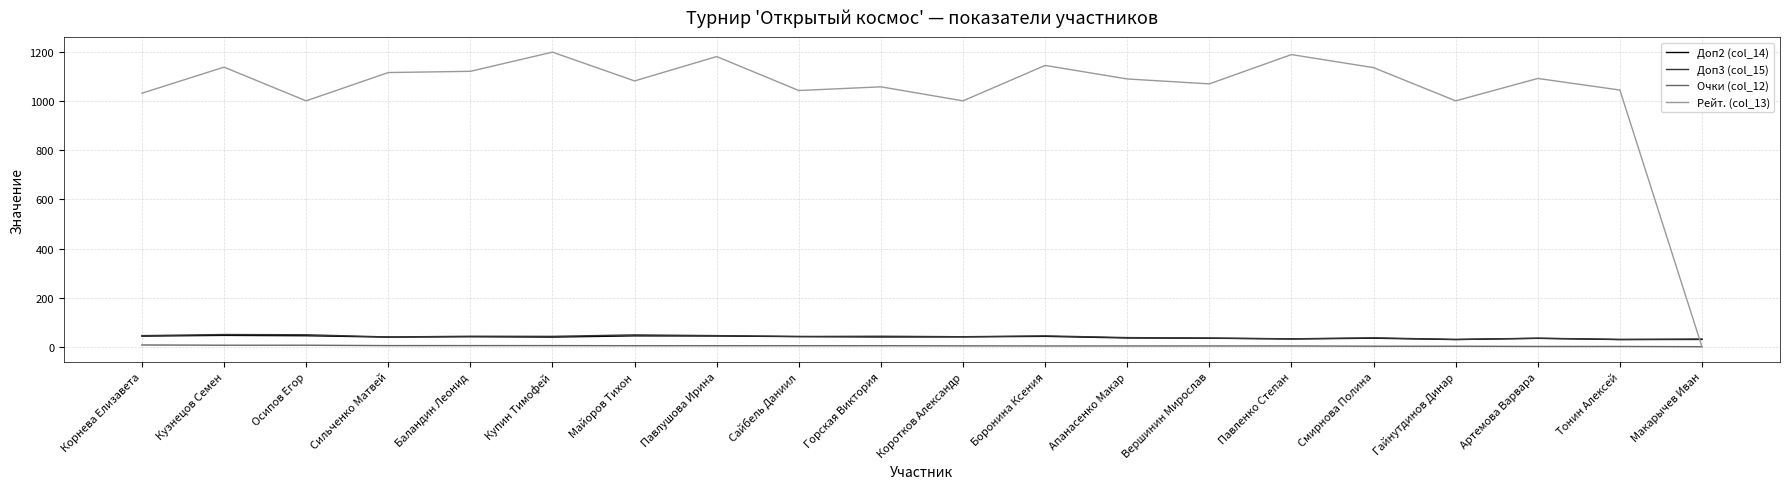

Where does the Очки (col_12) series first go above 5?

Корнева Елизавета